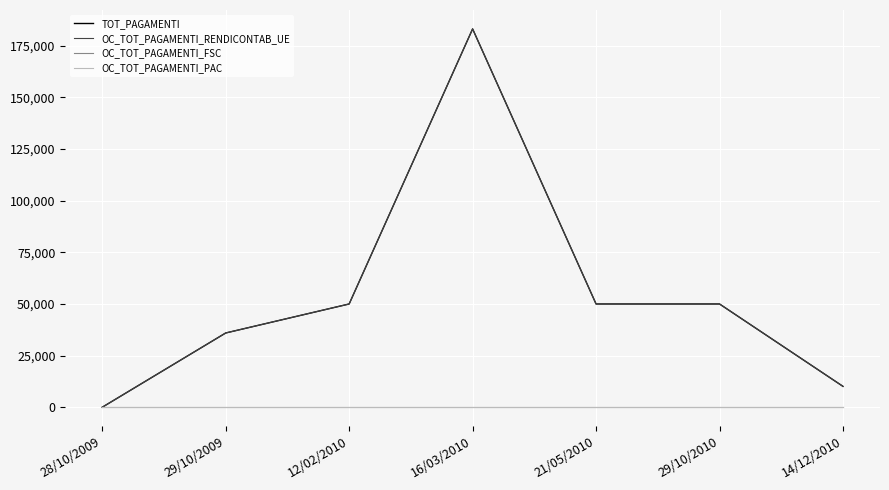

List the labels in order of OC_TOT_PAGAMENTI_FSC value, largest first.

28/10/2009, 29/10/2009, 12/02/2010, 16/03/2010, 21/05/2010, 29/10/2010, 14/12/2010